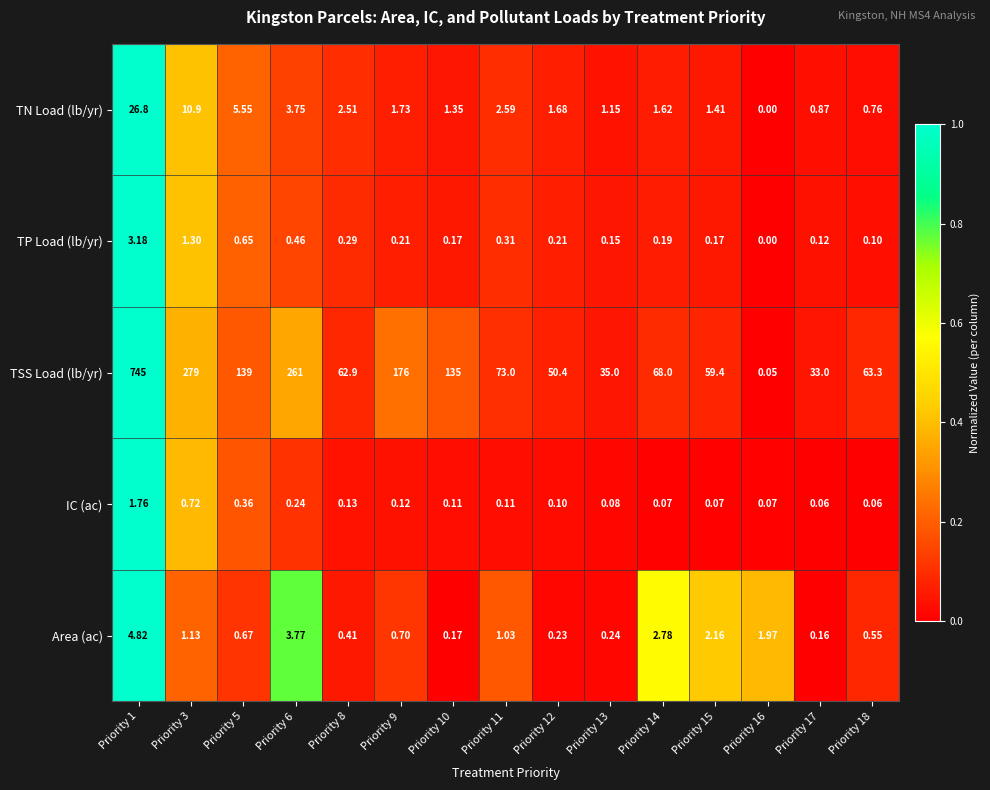

Which series has the widest spread of values?

TSS Load (lb/yr)